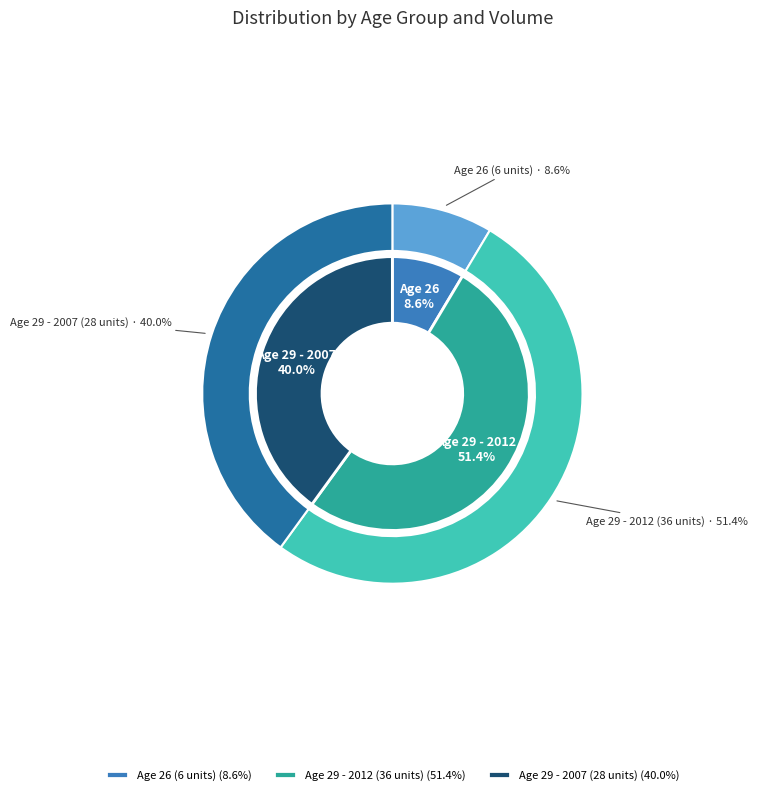

To the nearest percent, what is the average slice percentage?

33%